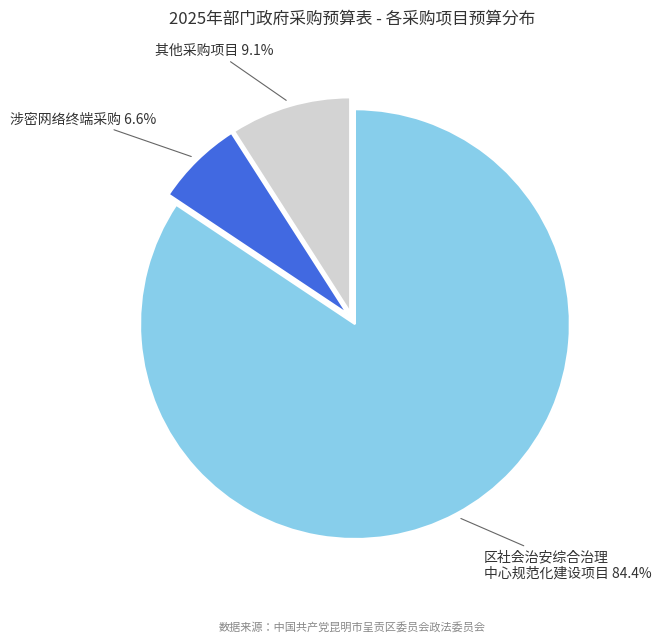

Does any single category account for the majority?

Yes